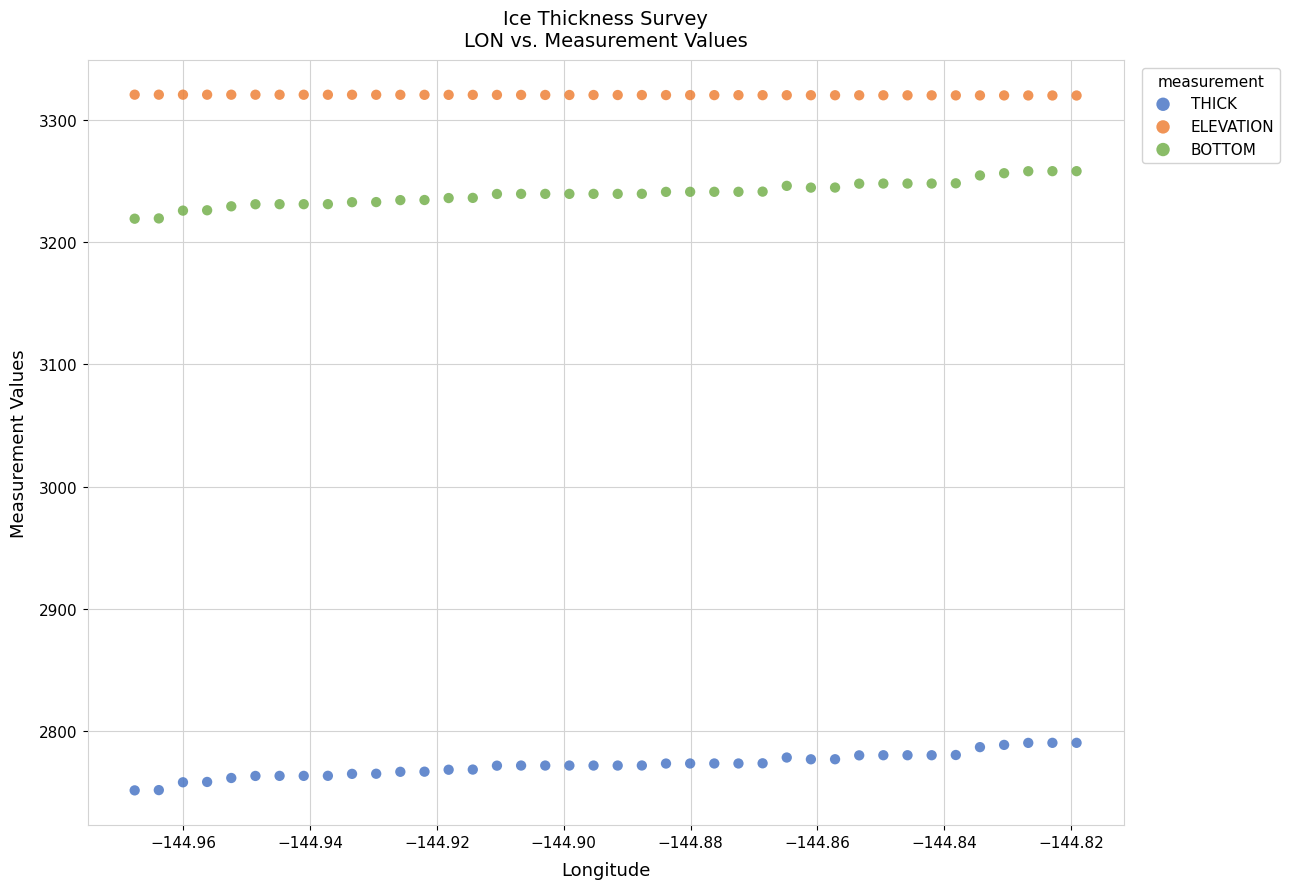

Which series reaches the minimum Y coordinate?

THICK